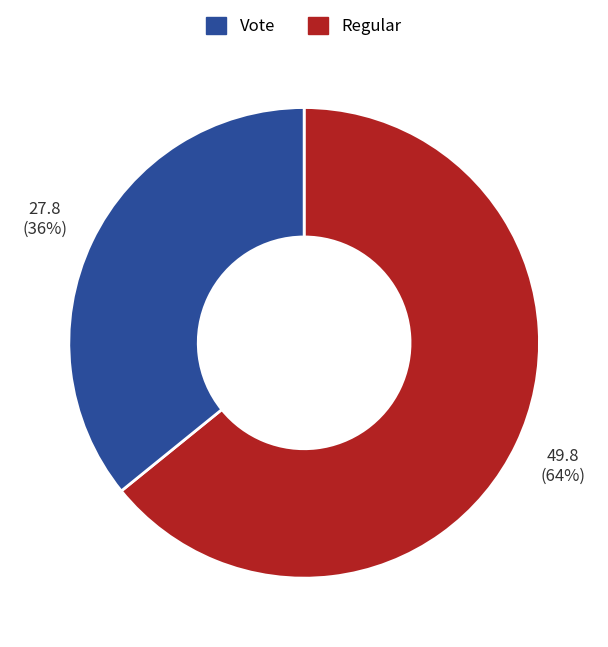

Is there any slice that represents more than half of the pie?

Yes